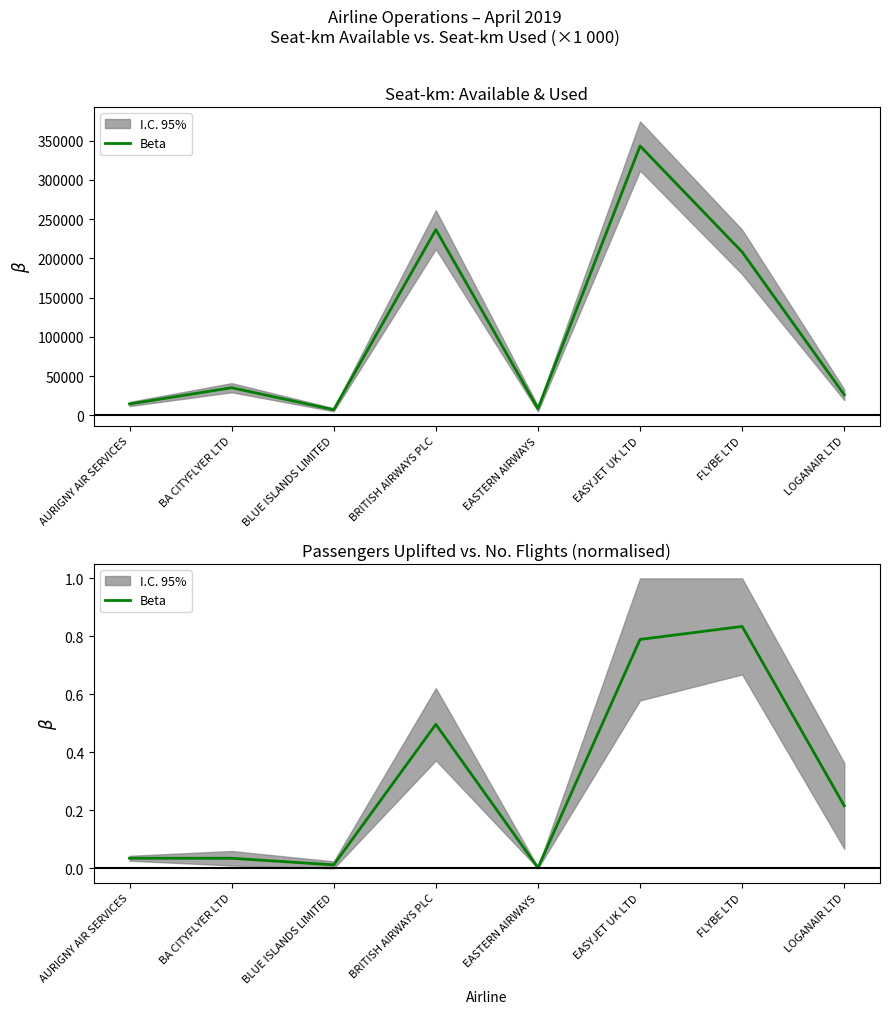

Does the chart have visible grid lines?

No